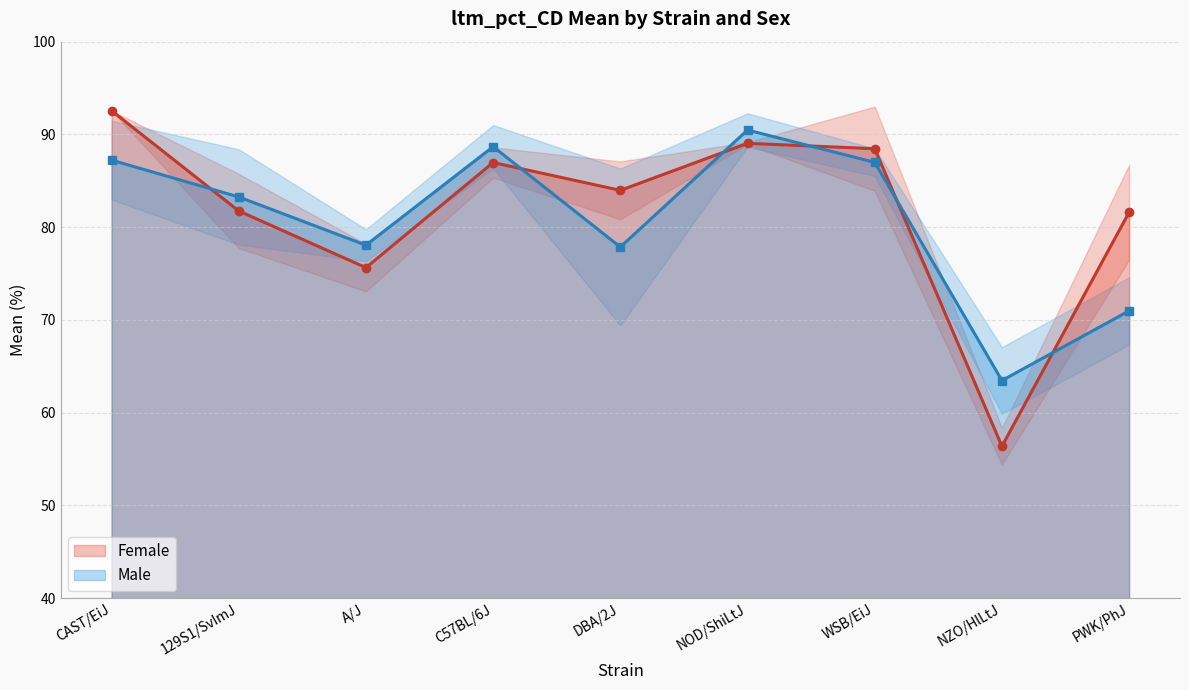

How many series are shown in this chart?

2